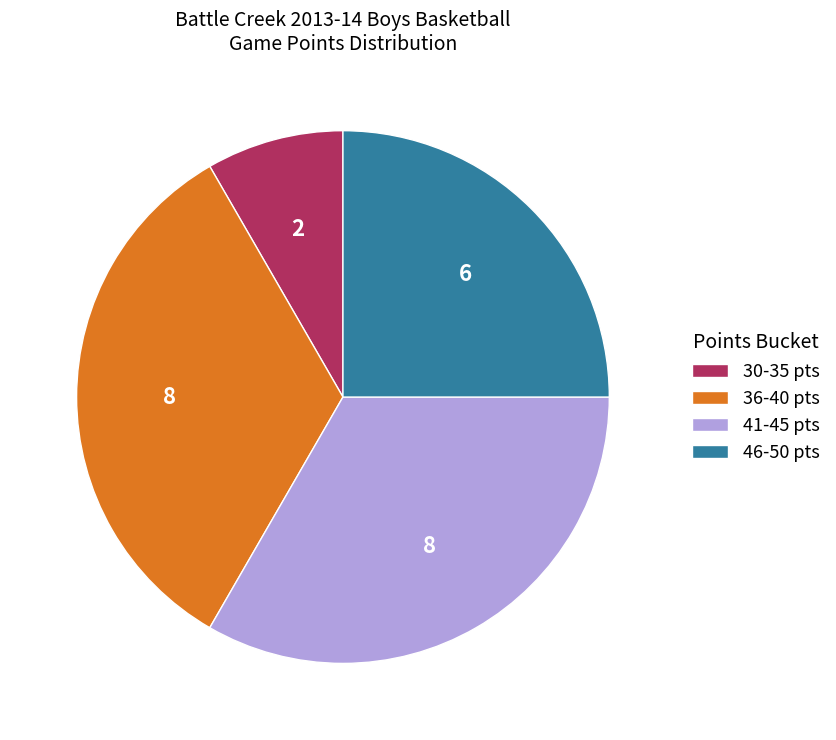

True or false: 30-35 pts accounts for 22% of the total.

False